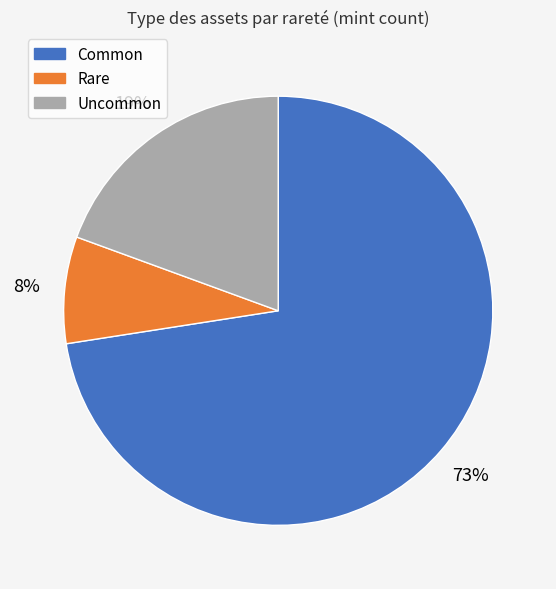

How many segments does this pie chart have?

3